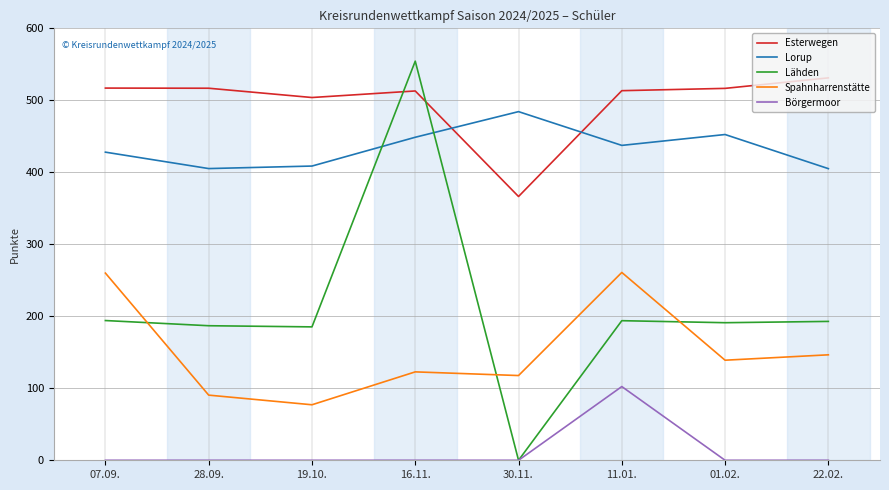

Is the value of Börgermoor at 30.11. greater than the value of Spahnharrenstätte at 11.01.?

No